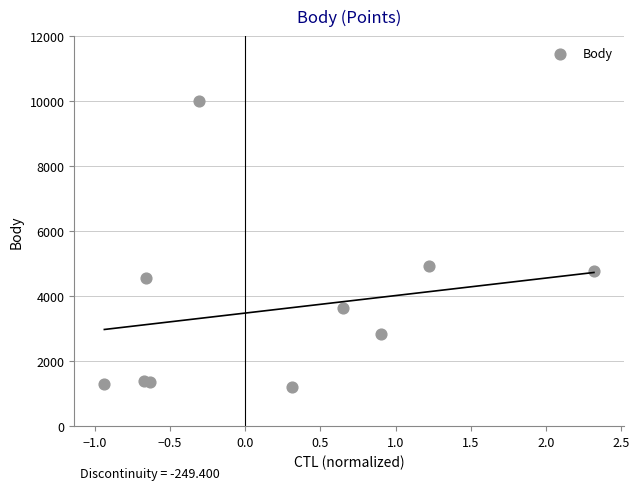

What Y value in the scatter plot is closest to 5603?

4921